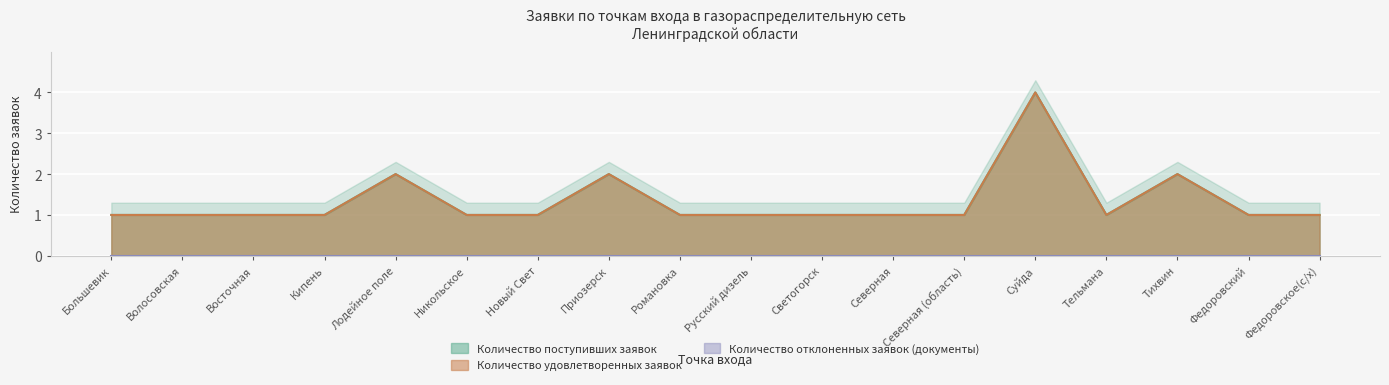

What is the label of the 4th point from the right?

Тельмана